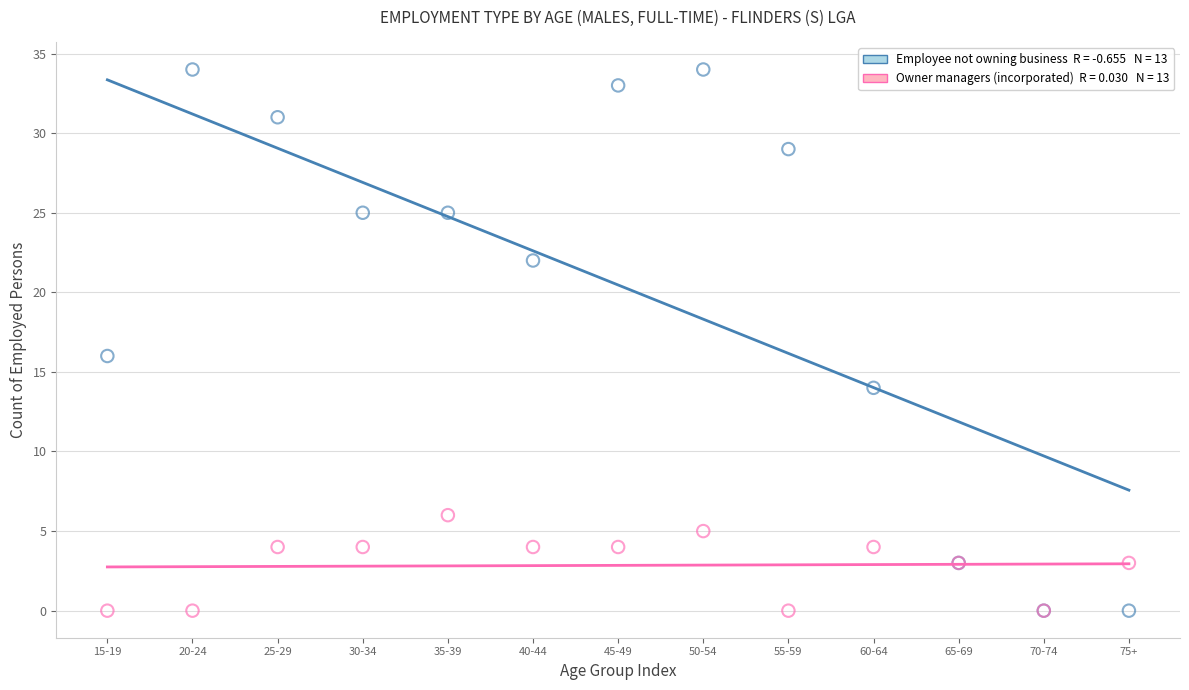

Across all series, what Y value is closest to 17?

16